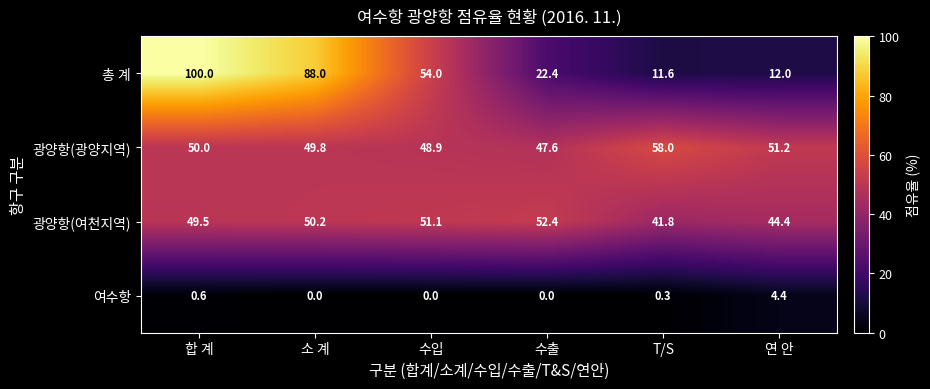

What is the difference between the maximum and minimum values in the 여수항 series?

4.4